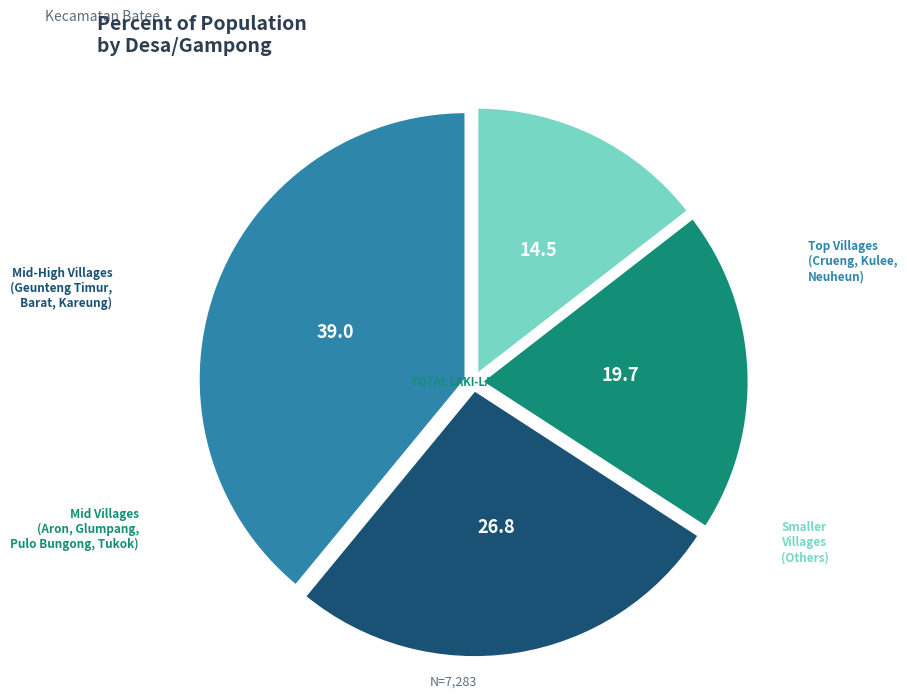

Is there a majority slice in this chart?

No